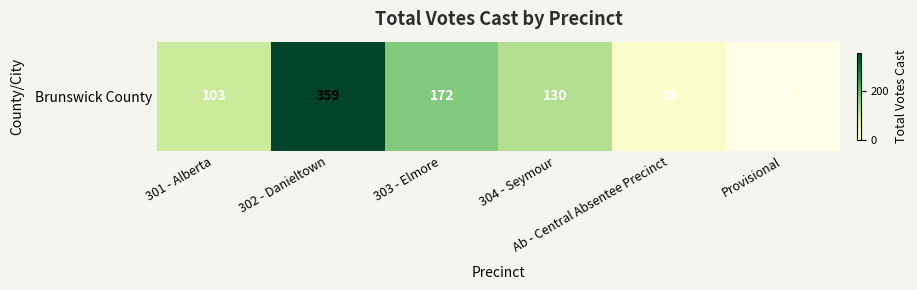

Reading left to right, what are all the values shown in this chart?

301 - Alberta=103	302 - Danieltown=359	303 - Elmore=172	304 - Seymour=130	Ab - Central Absentee Precinct=29	Provisional=0